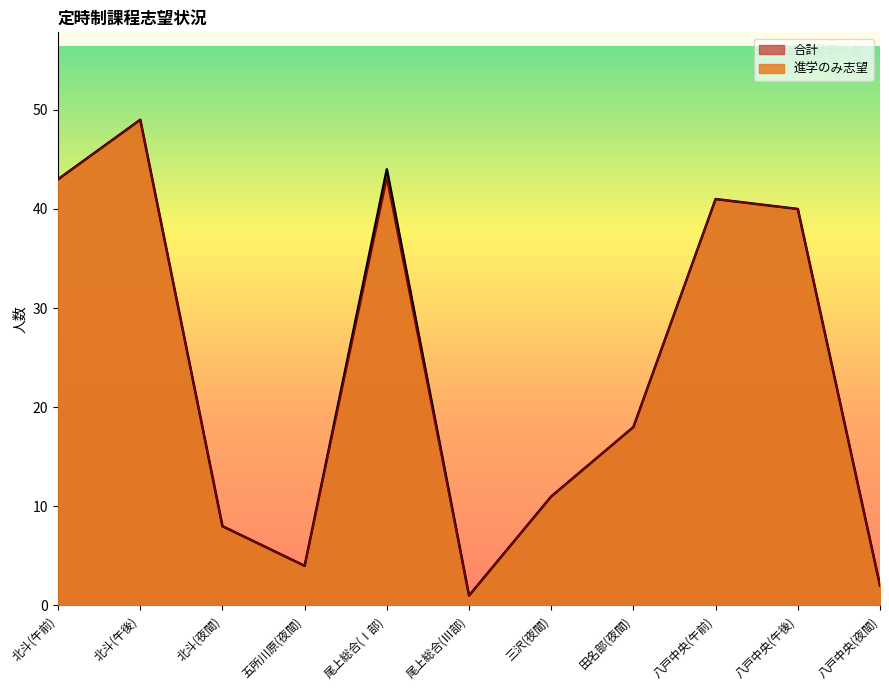

Where does the 進学のみ志望 series first go above 18?

北斗(午前)